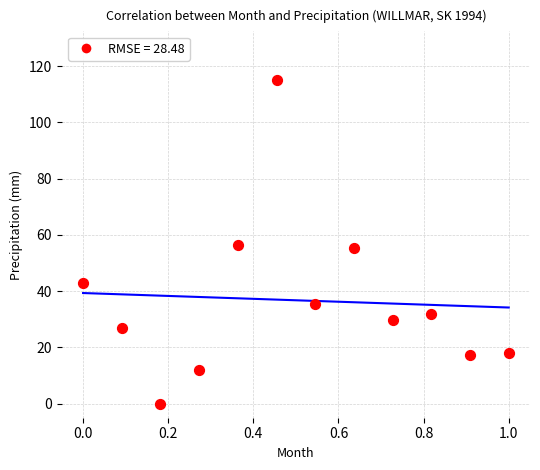

What is the average X value?

0.5